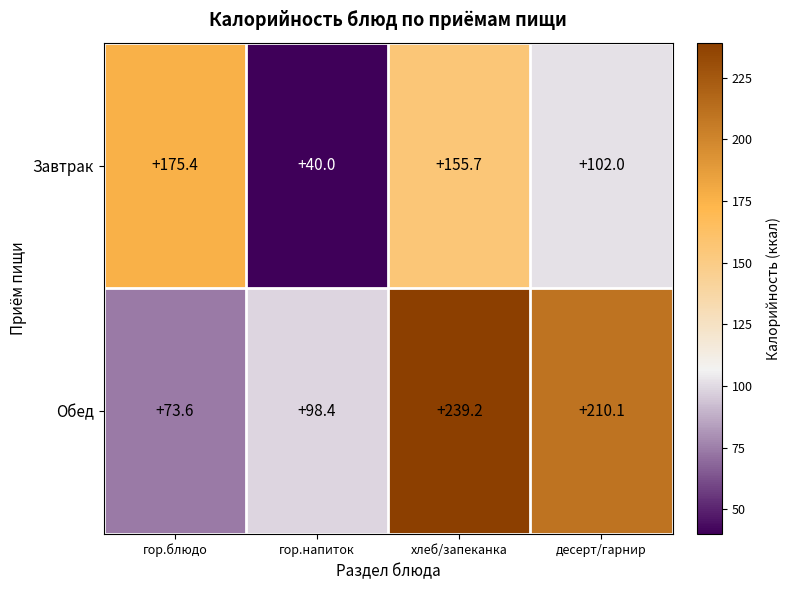

What is the difference between the highest and lowest values at хлеб/запеканка?

83.5